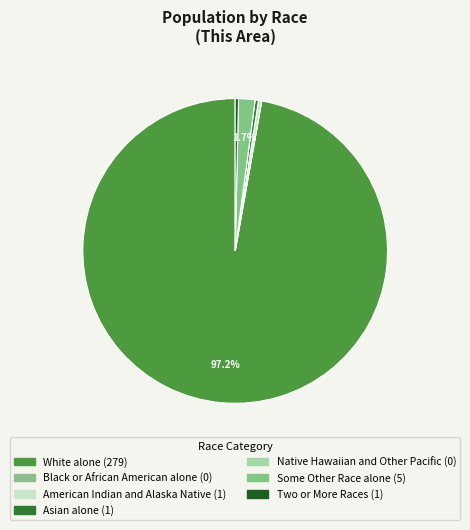

Which category has the smallest portion of the pie?

Black or African American alone